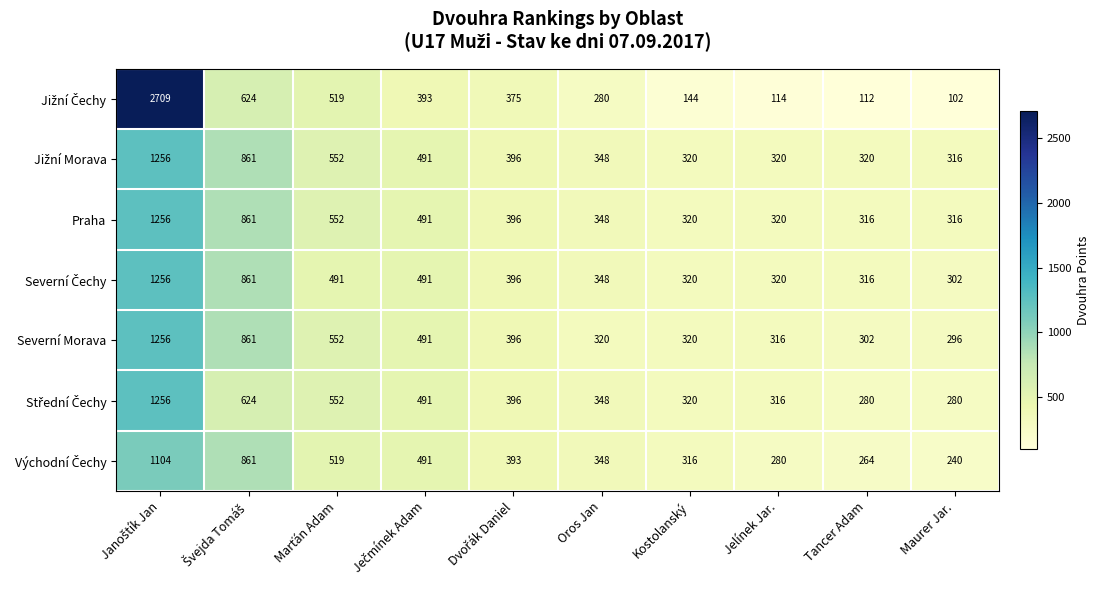

Is it true that Severní Morava equals 296 at Maurer Jar.?

True